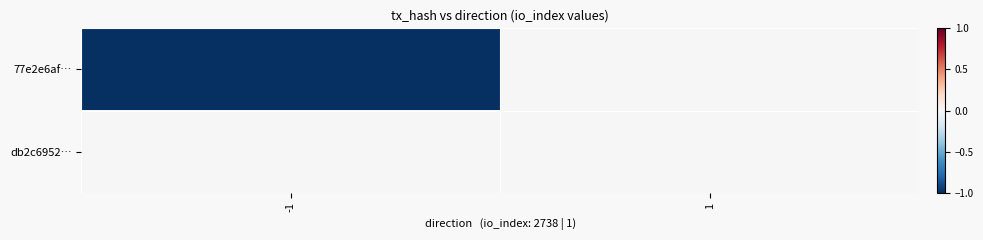

Reading right to left, what are all the values shown in this chart?

77e2e6af…: 1=0.0	-1=-1.0
db2c6952…: 1=0.0	-1=0.0